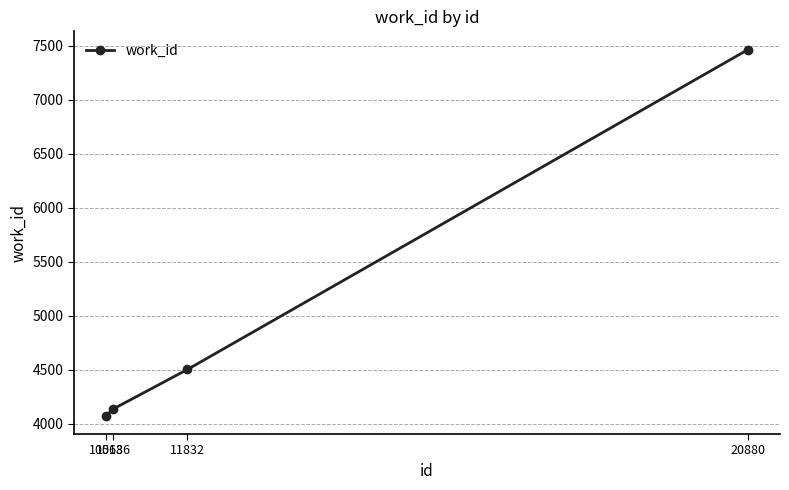

The chart shows a value of 2555 at 11832. True or false?

False